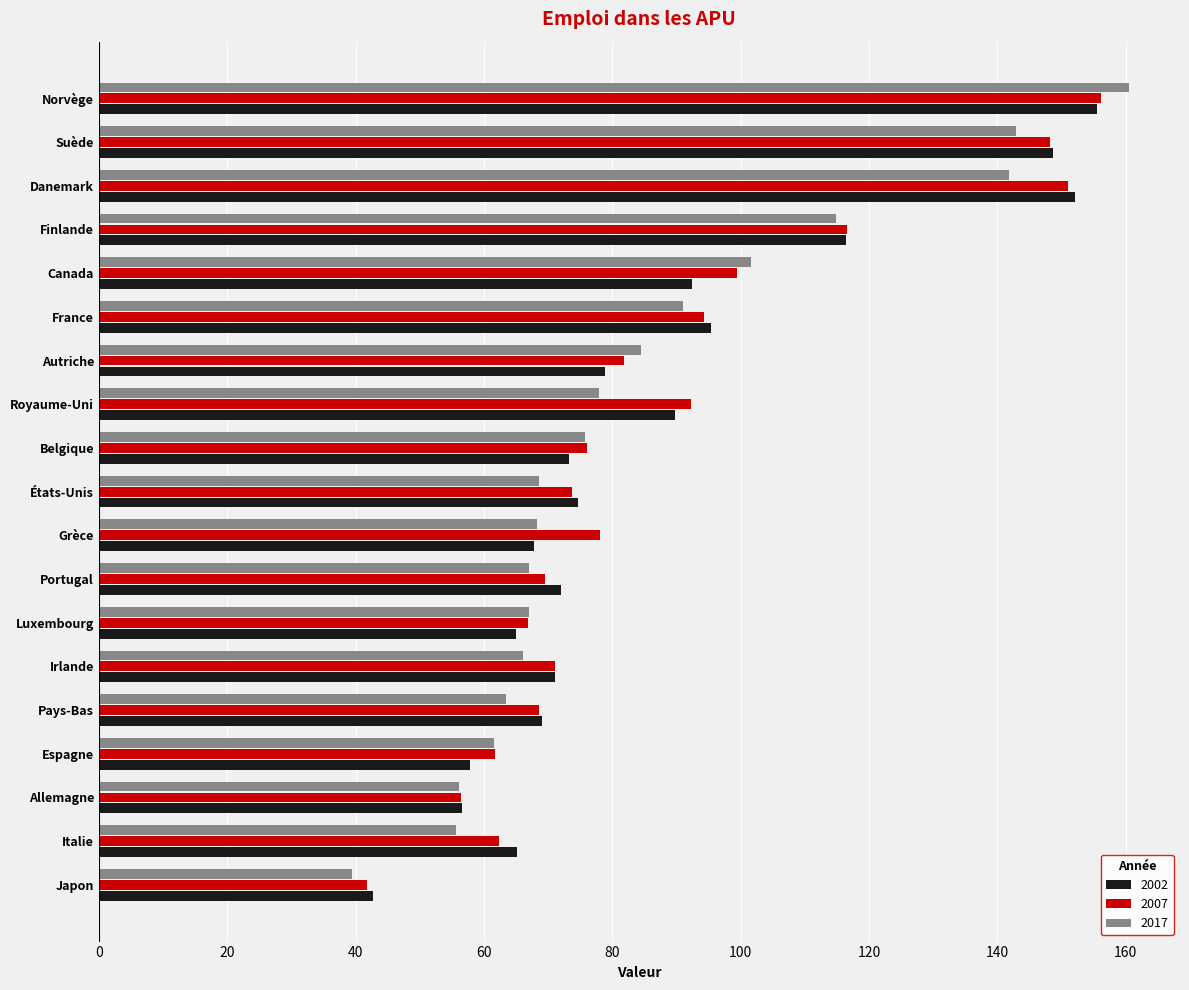

Which series changed the most between Japon and États-Unis?

2002